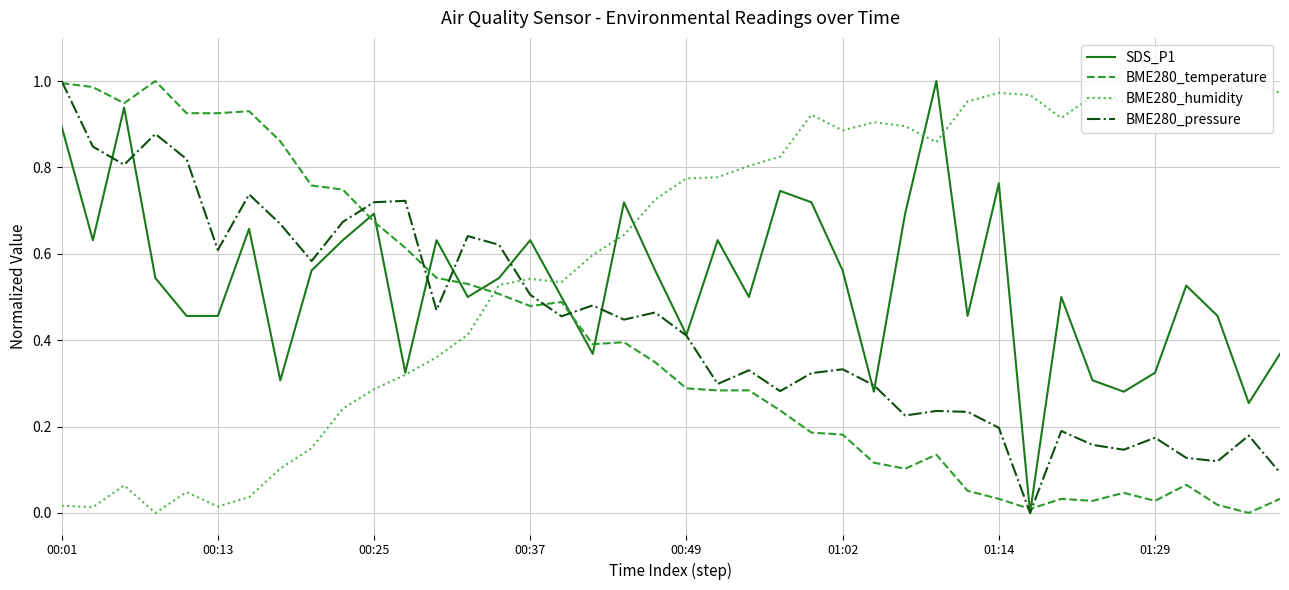

Which series has the largest total across all categories?

BME280_humidity